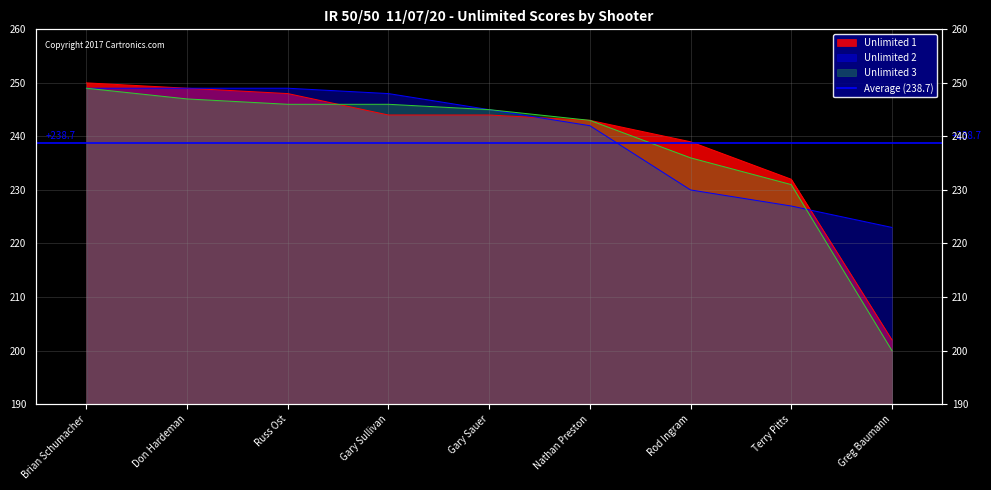

Rank the series by their maximum value, from lowest to highest.

Unlimited 2, Unlimited 3, Unlimited 1